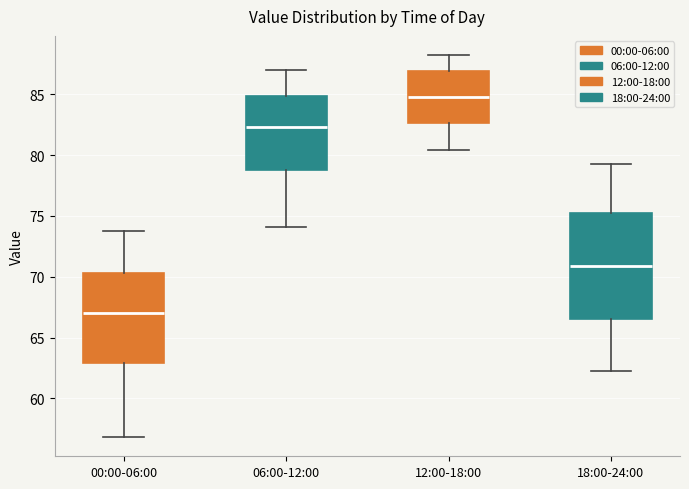

Where does the upper whisker of the box for 06:00-12:00 end on the y-axis? The values are not printed on the chart, so give them approximately, as read against the axis.

87.0